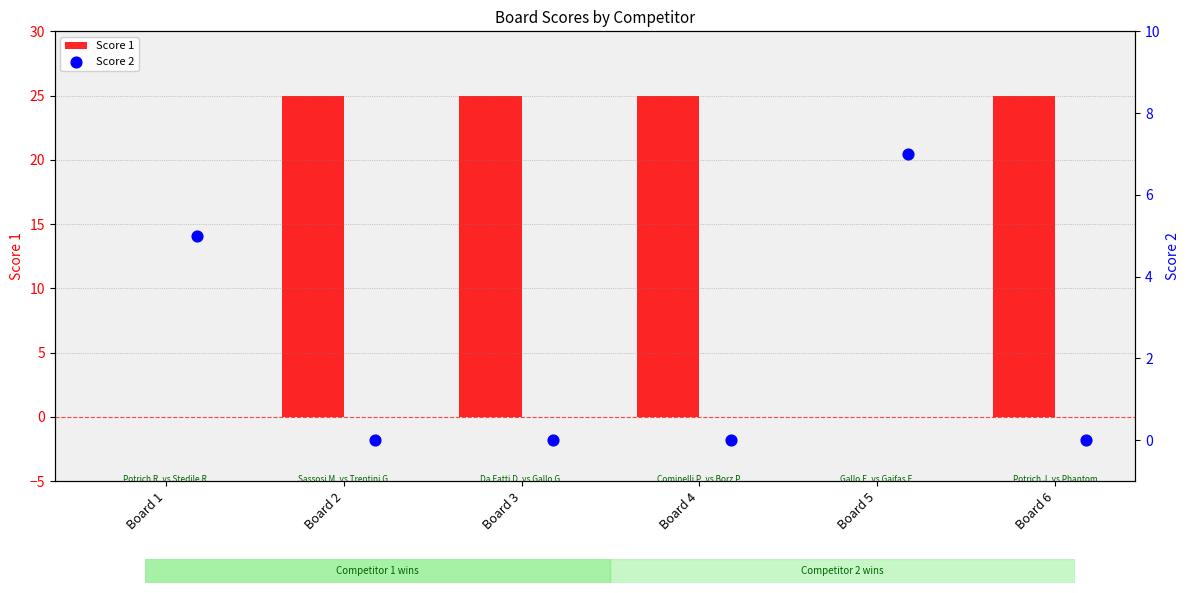

Which series has the widest spread of Y values?

Score 1